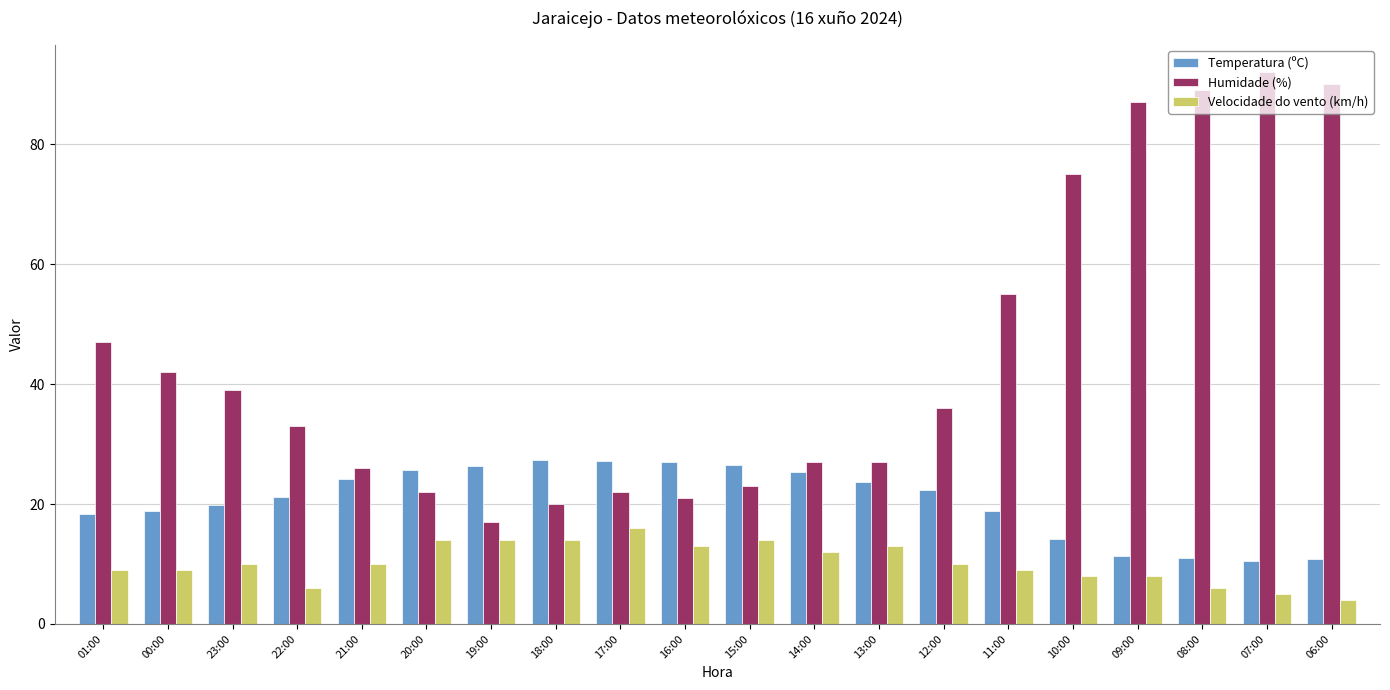

What is the difference between the second highest and minimum values in the Humidade (%) series?

73.0